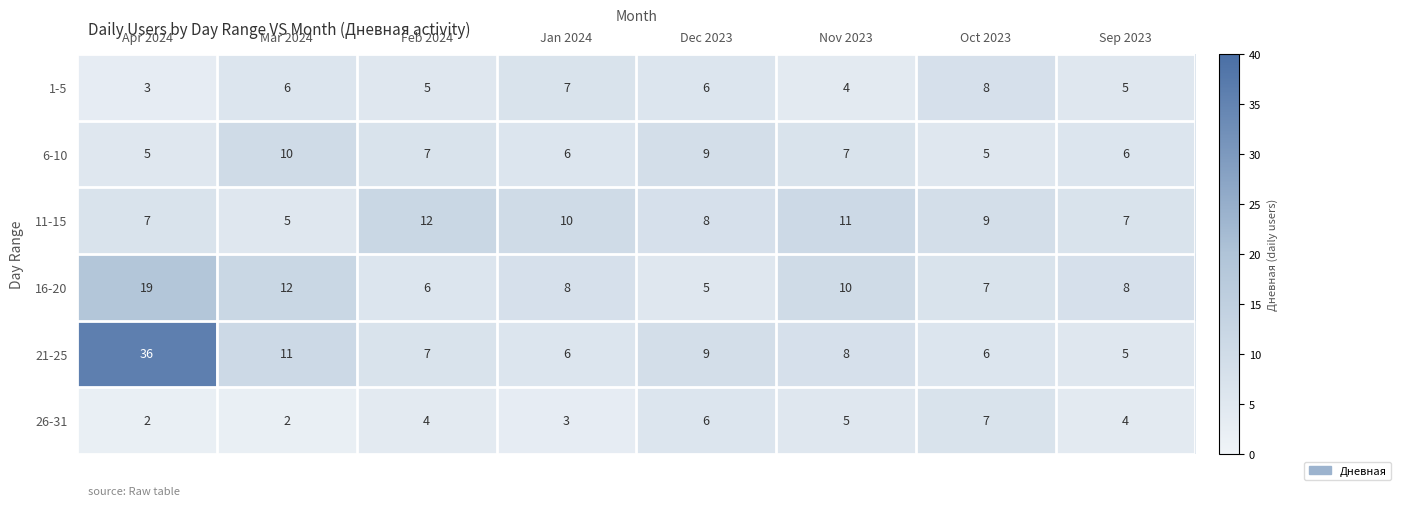

Count the 1-5 values in the range 5 to 7.

5